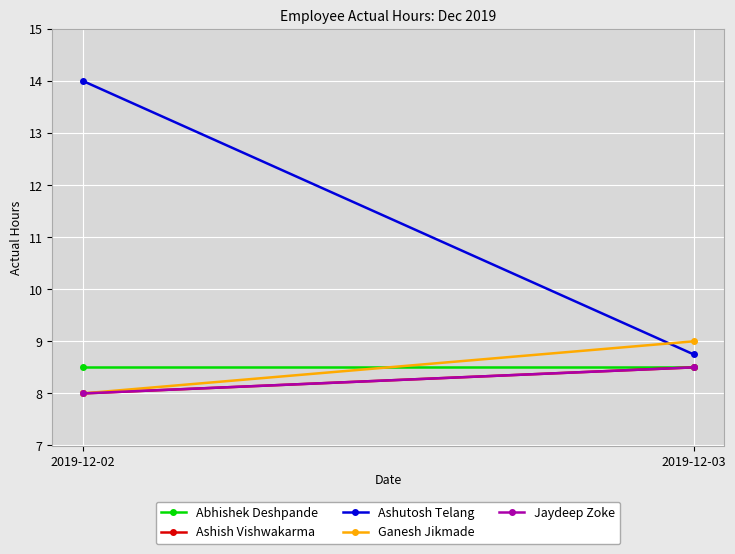

Which category has the highest value in the Ashutosh Telang series?

2019-12-02